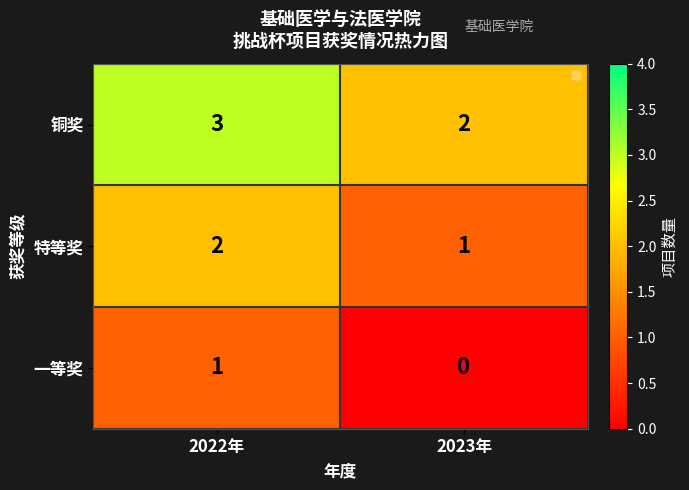

Which series has the largest total across all categories?

铜奖